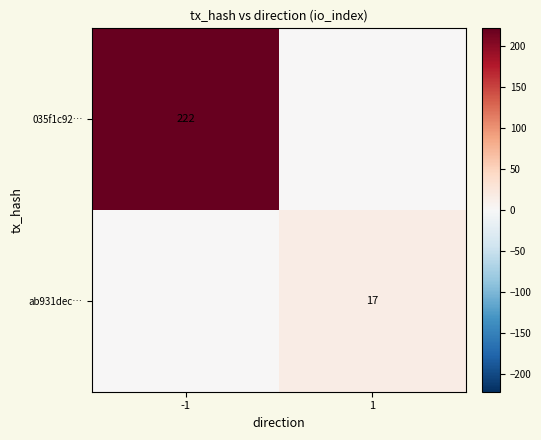

What is the difference between the highest and lowest values at 1?

17